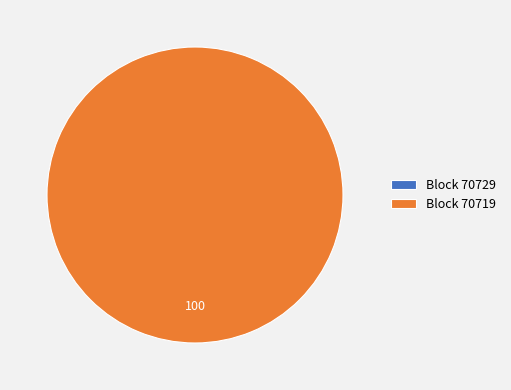

Rank the categories by value from lowest to highest.

70729, 70719